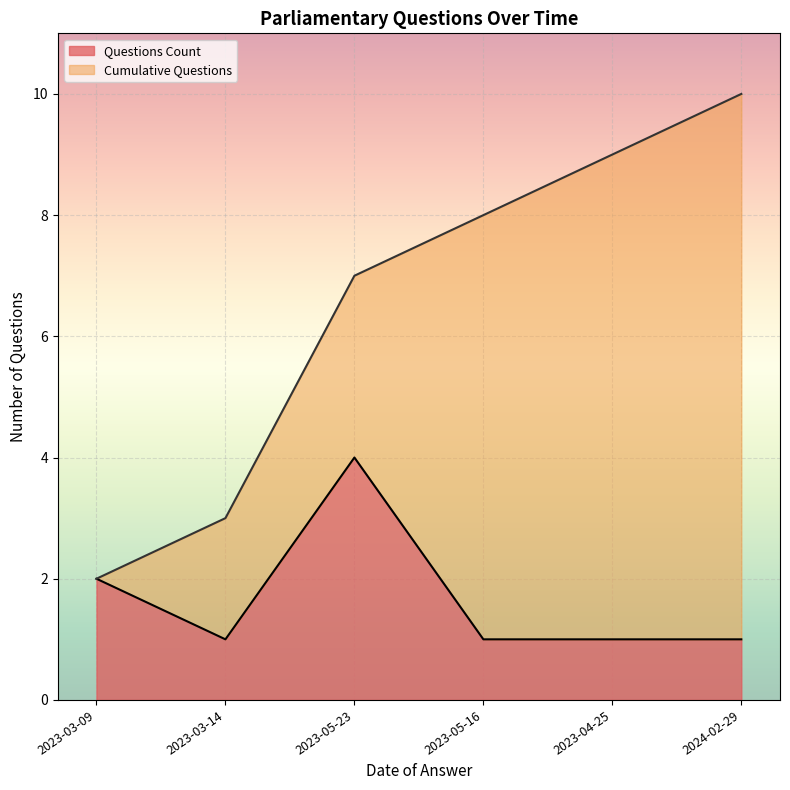

Reading right to left, what are all the values shown in this chart?

2024-02-29=1	2023-04-25=1	2023-05-16=1	2023-05-23=4	2023-03-14=1	2023-03-09=2